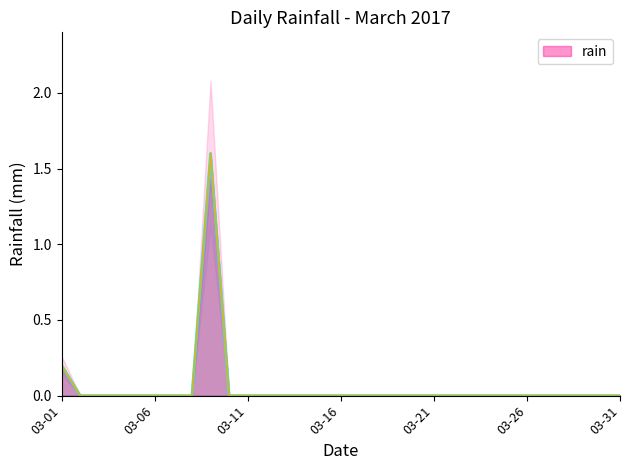

True or false: the data shows -0.7 at 2017-03-10.

False